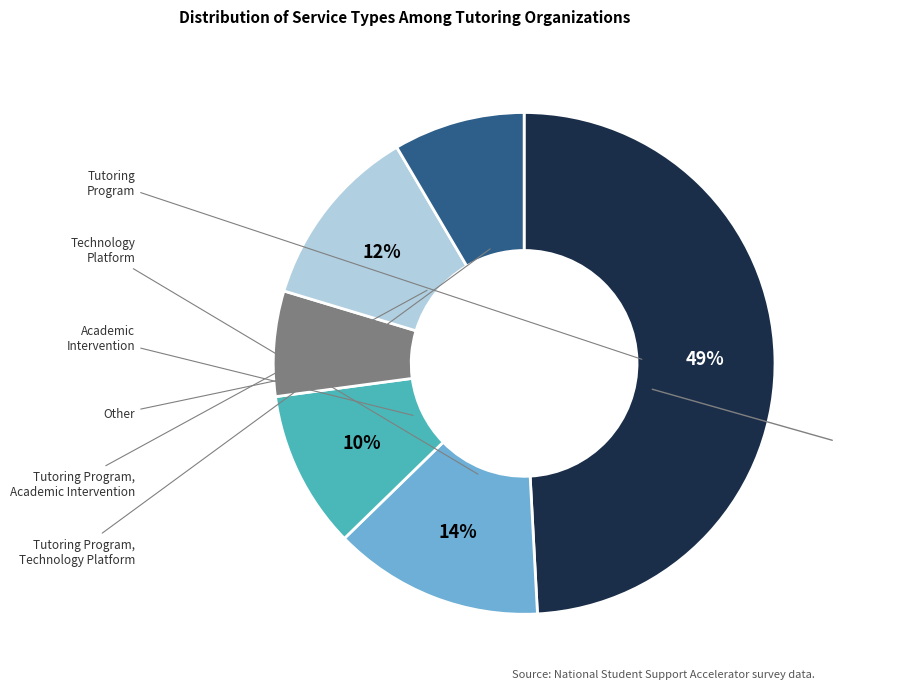

Is there a majority slice in this chart?

No